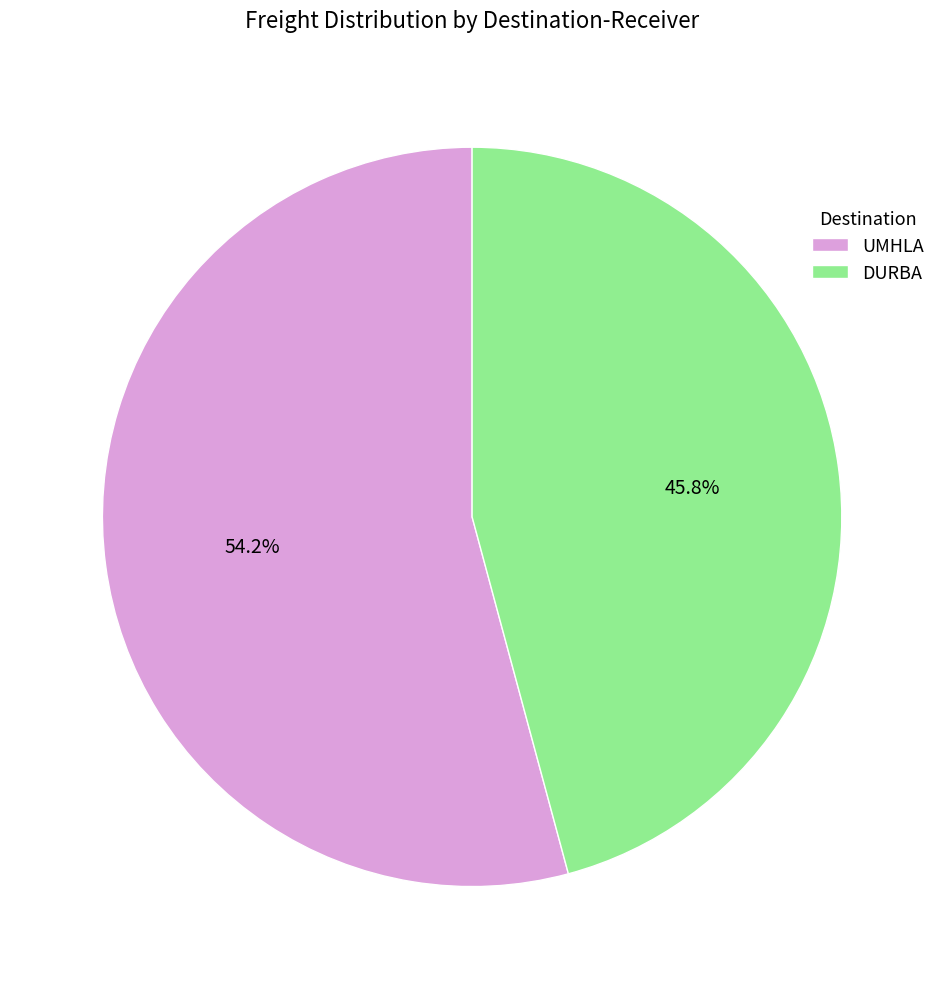

Which category accounts for the majority?

UMHLA